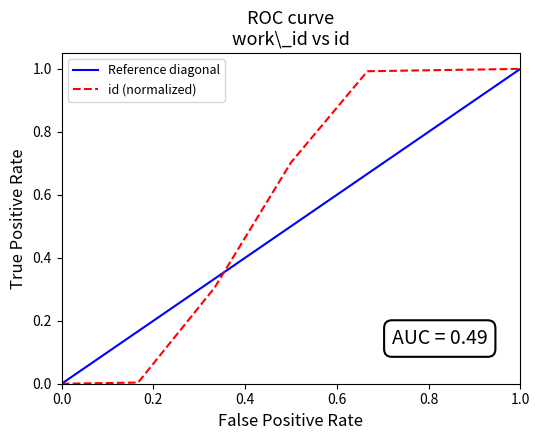

The value of id (normalized) at 1.0 is 1.3. True or false?

False